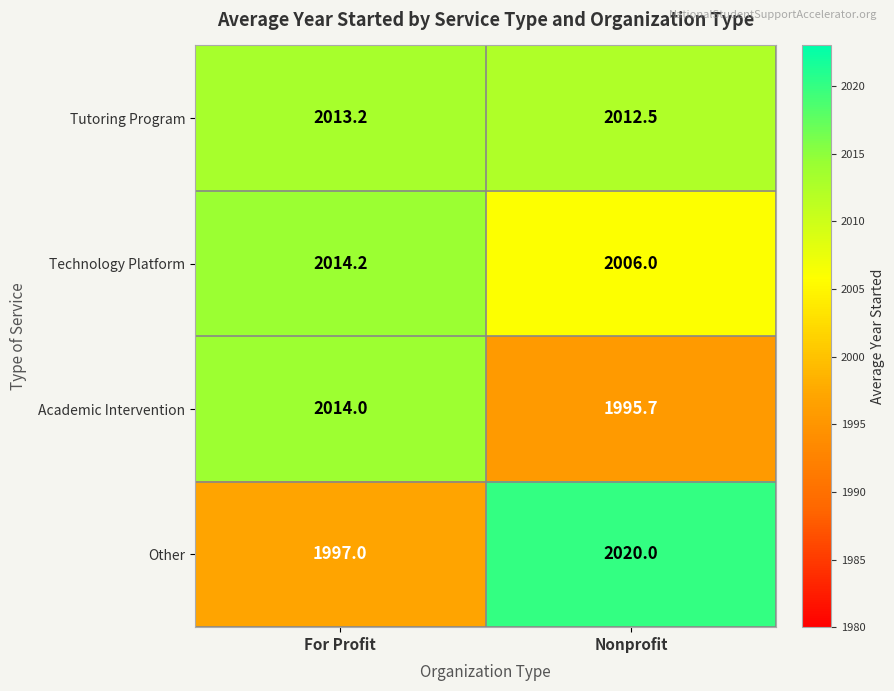

The value of Other at Nonprofit is 2020.0. True or false?

True